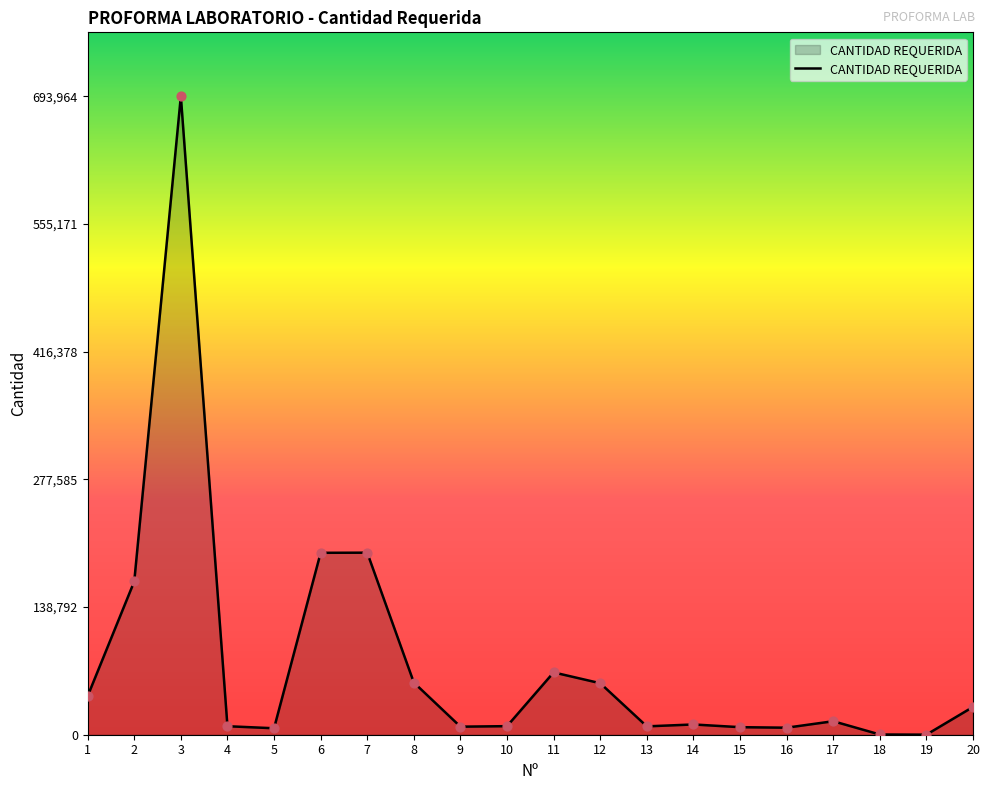

What is the change in value from 11 to 12?

-11751